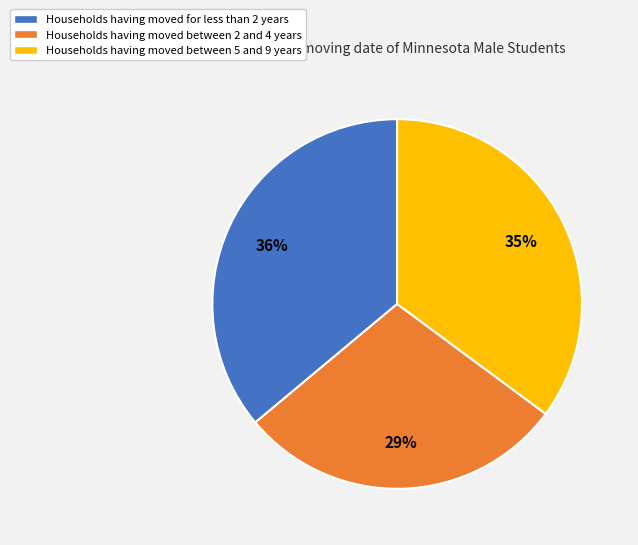

Is there any slice that represents more than half of the pie?

No